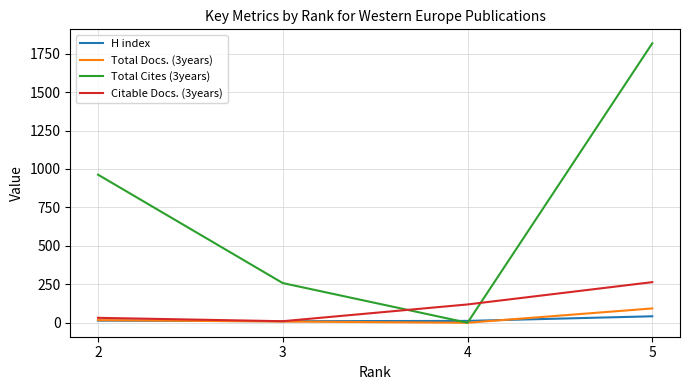

How many lines are shown in the chart?

4